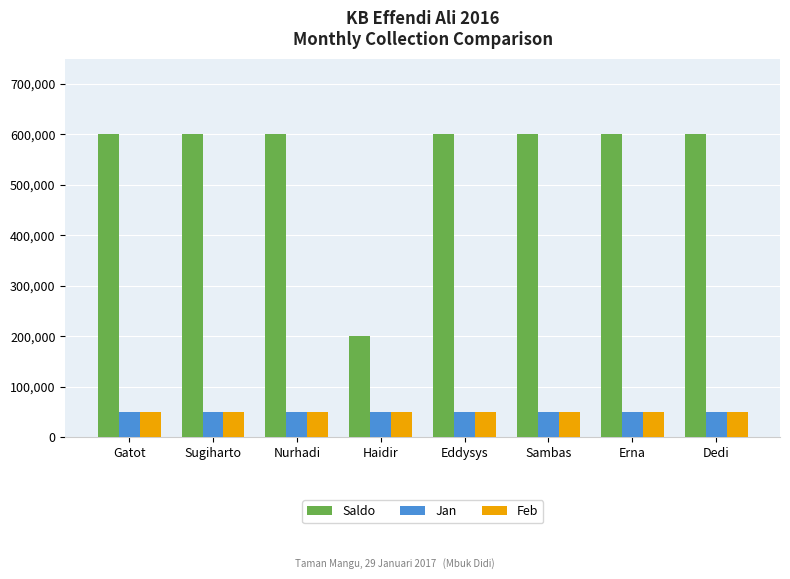

What is the label of the 6th bar from the left?

Sambas